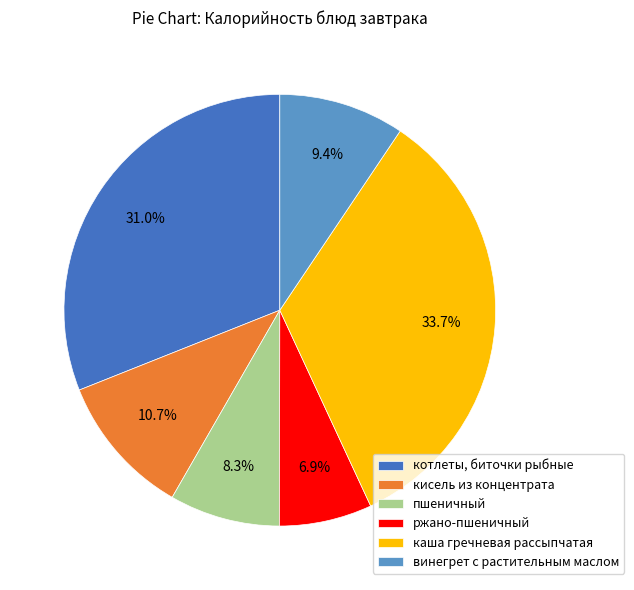

Which has a higher value, кисель из концентрата or пшеничный?

кисель из концентрата